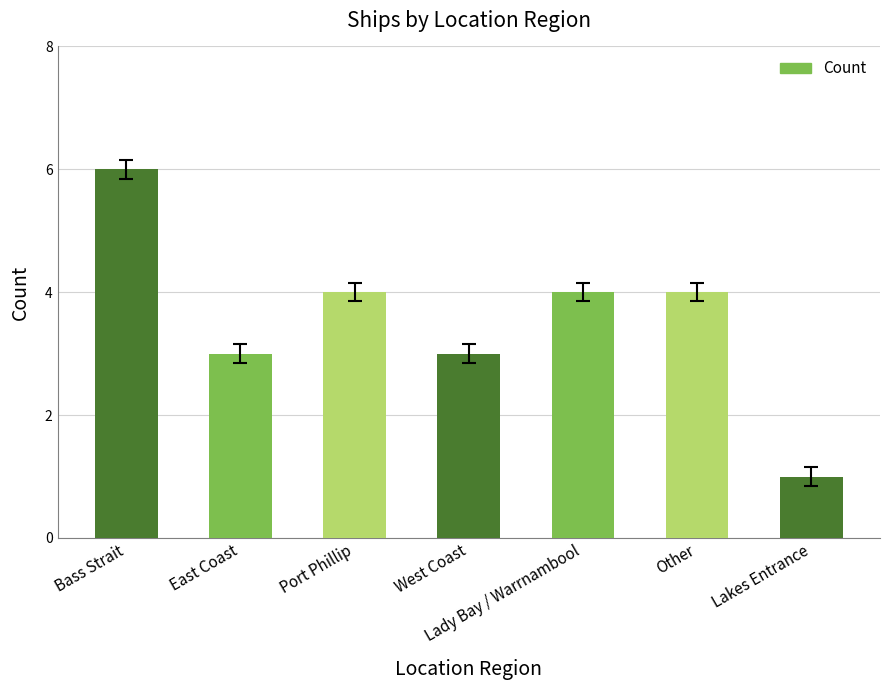

What position from the left is East Coast?

2